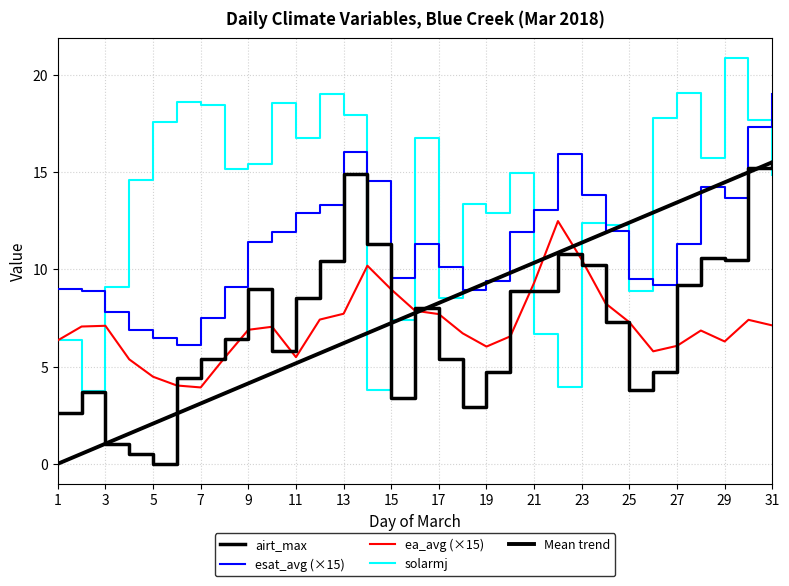

Reading left to right, extract all data points from this chart.

airt_max: 2.6	3.7	1.0	0.5	0.0	4.4	5.4	6.4	9.0	5.8	8.5	10.4	14.9	11.3	3.4	8.0	5.4	2.9	4.7	8.9	8.9	10.8	10.2	7.3	3.8	4.7	9.2	10.6	10.5	15.2	15.5
esat_avg (×15): 9.0	8.9	7.8	6.9	6.5	6.1	7.5	9.1	11.4	11.9	12.9	13.3	16.0	14.5	9.5	11.3	10.1	8.9	9.4	11.9	13.1	15.9	13.8	12.0	9.5	9.2	11.3	14.2	13.7	17.3	19.0
ea_avg (×15): 6.3	7.1	7.1	5.4	4.5	4.0	3.9	5.4	6.9	7.0	5.5	7.4	7.7	10.2	9.0	7.9	7.7	6.7	6.0	6.6	9.3	12.5	10.5	8.2	7.3	5.8	6.1	6.9	6.3	7.4	7.1
solarmj: 6.3	3.7	9.1	14.6	17.6	18.6	18.5	15.1	15.4	18.5	16.7	19.0	17.9	3.8	7.4	16.7	8.5	13.4	12.9	14.9	6.7	4.0	12.4	12.3	8.9	17.8	19.1	15.7	20.8	17.7	14.9
Mean trend: 0.0	0.5	1.0	1.6	2.1	2.6	3.1	3.6	4.1	4.7	5.2	5.7	6.2	6.7	7.2	7.8	8.3	8.8	9.3	9.8	10.3	10.9	11.4	11.9	12.4	12.9	13.4	14.0	14.5	15.0	15.5